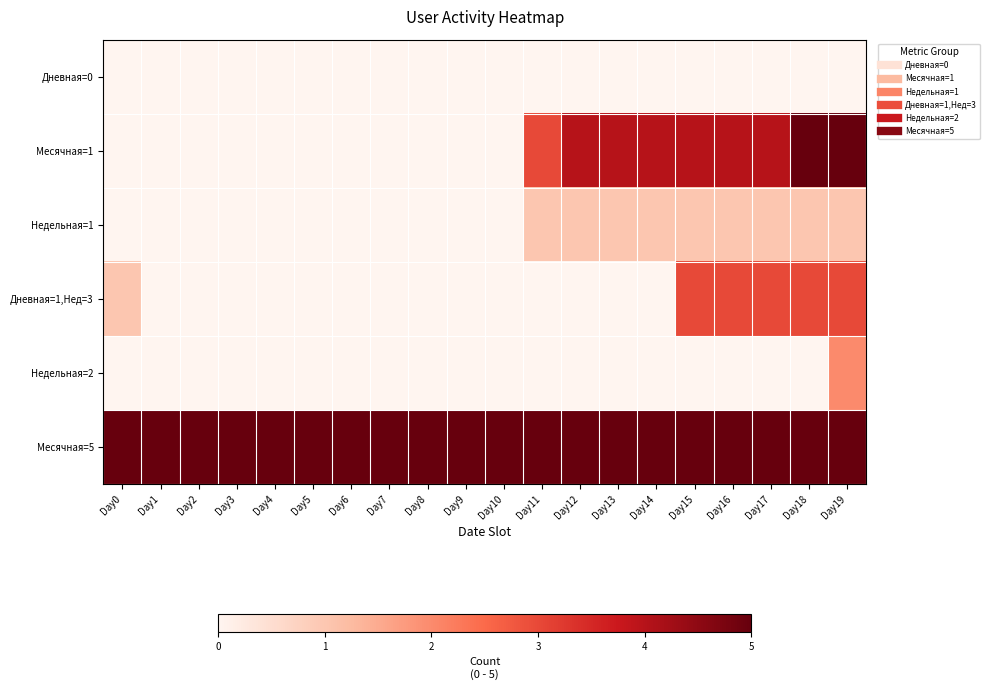

Rank the series at Day10 from lowest to highest value.

Дневная=0, Месячная=1, Недельная=1, Дневная=1,Нед=3, Недельная=2, Месячная=5